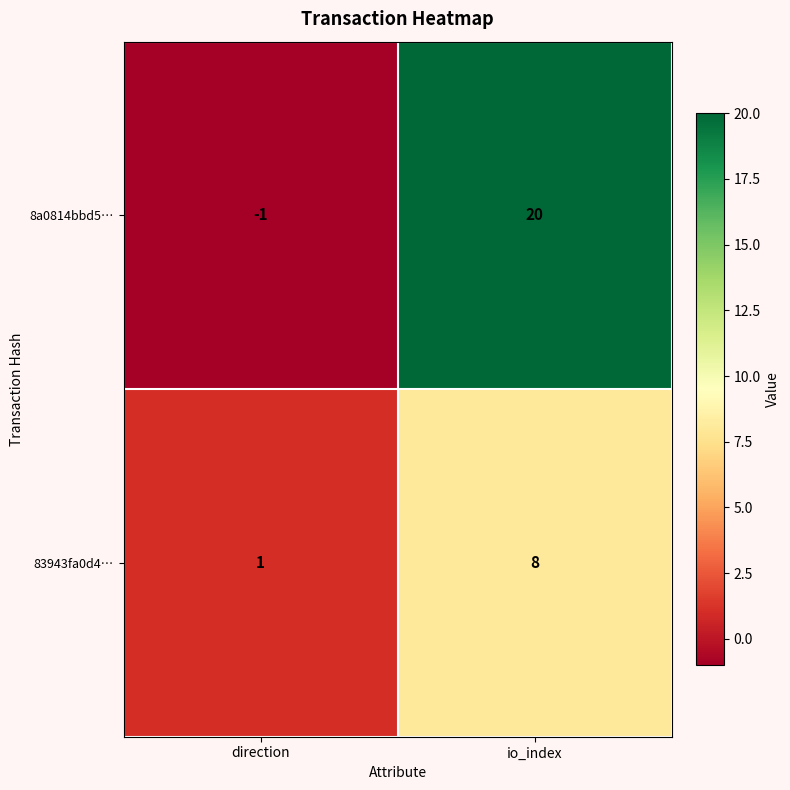

Which category has the lowest value across all series?

direction